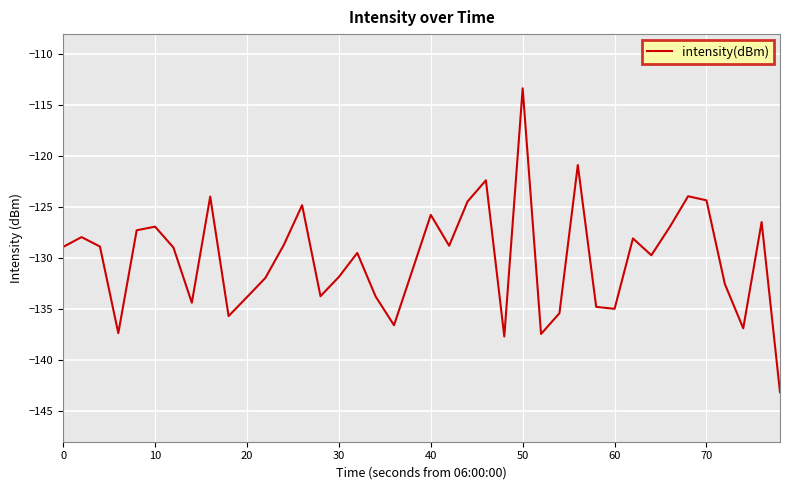

What is the maximum value shown in the chart?

-113.3